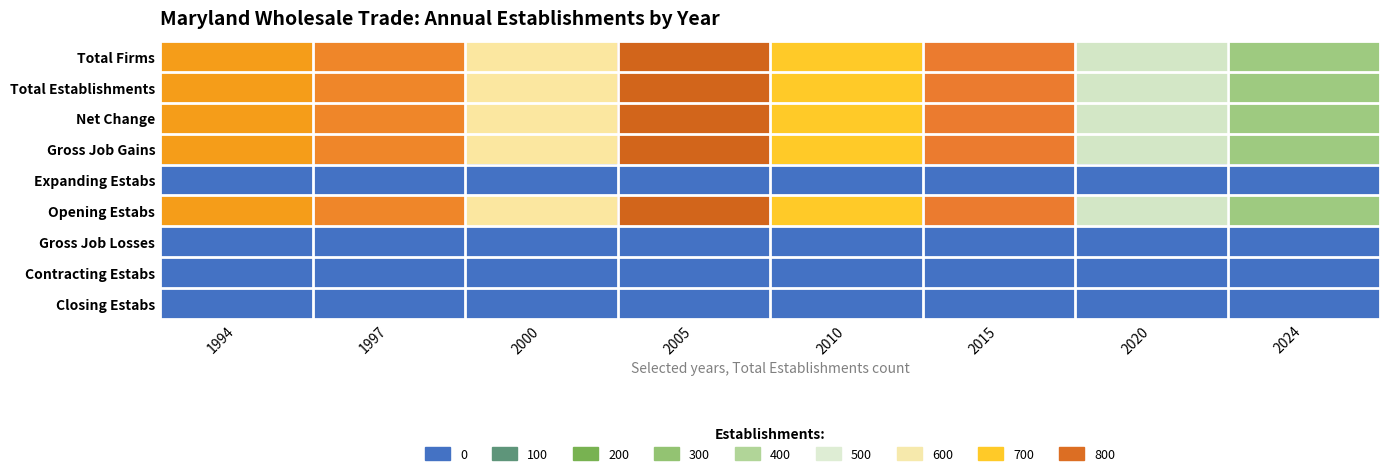

Rank the series by their maximum value, from highest to lowest.

Total Firms, Total Establishments, Net Change, Gross Job Gains, Opening Estabs, Expanding Estabs, Gross Job Losses, Contracting Estabs, Closing Estabs